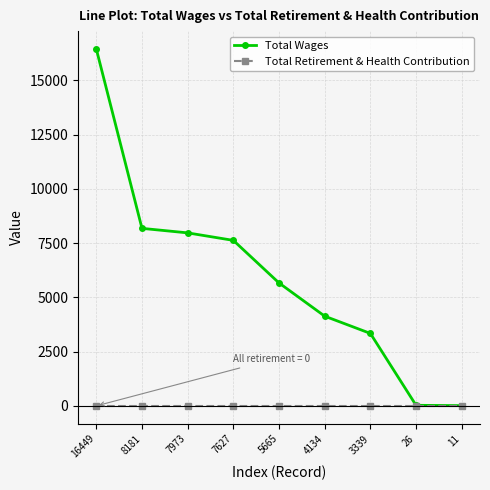

How many values in the Total Wages series exceed 5665?

5